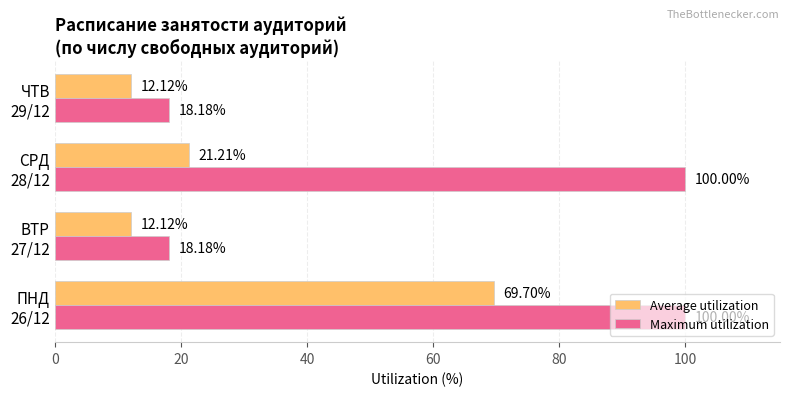

What is the minimum value shown in the chart?

12.1